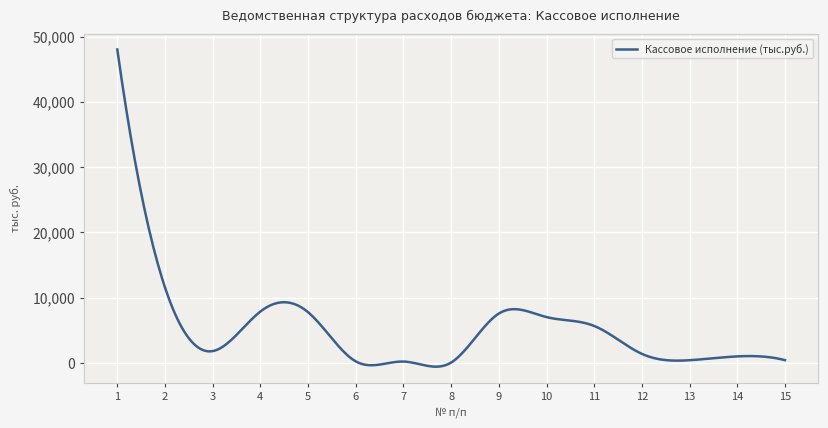

How many series are shown in this chart?

1